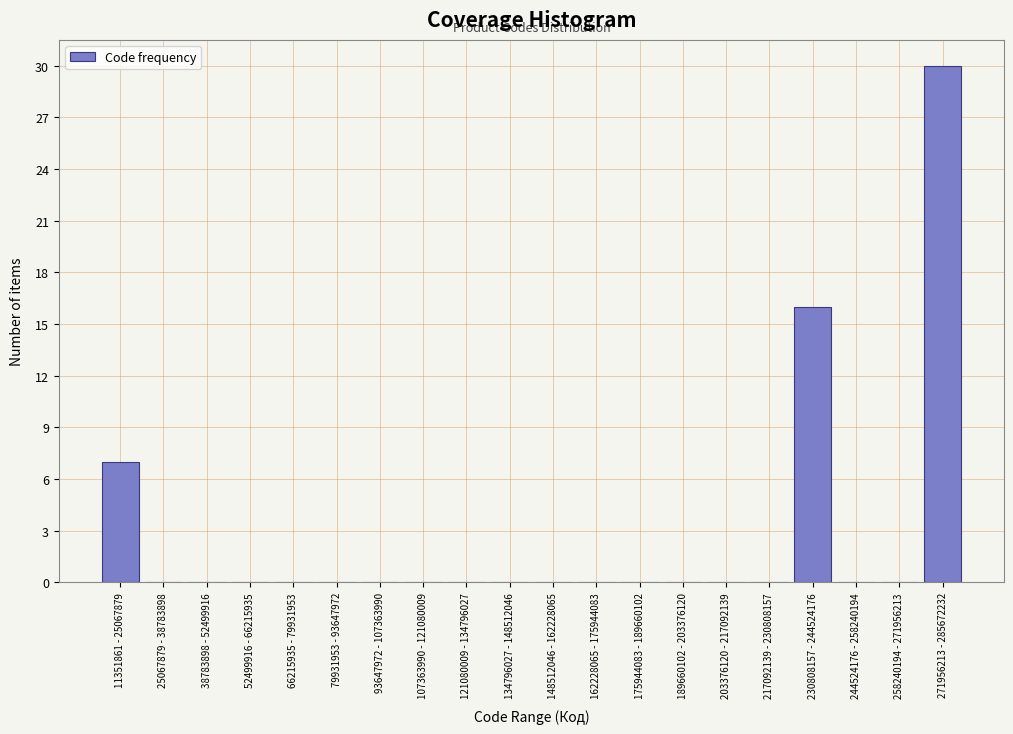

Reading left to right, list all the values displayed in this chart.

11351861 - 25067879=7	25067879 - 38783898=0	38783898 - 52499916=0	52499916 - 66215935=0	66215935 - 79931953=0	79931953 - 93647972=0	93647972 - 107363990=0	107363990 - 121080009=0	121080009 - 134796027=0	134796027 - 148512046=0	148512046 - 162228065=0	162228065 - 175944083=0	175944083 - 189660102=0	189660102 - 203376120=0	203376120 - 217092139=0	217092139 - 230808157=0	230808157 - 244524176=16	244524176 - 258240194=0	258240194 - 271956213=0	271956213 - 285672232=30